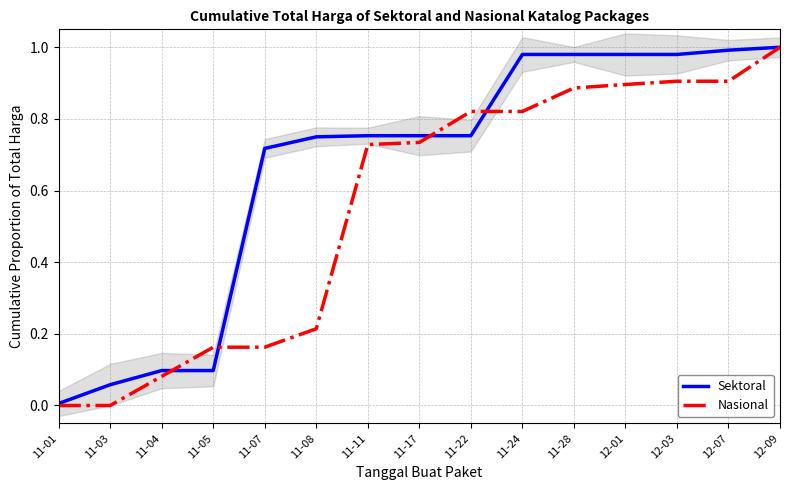

Rank the series by their average value, from lowest to highest.

Nasional, Sektoral